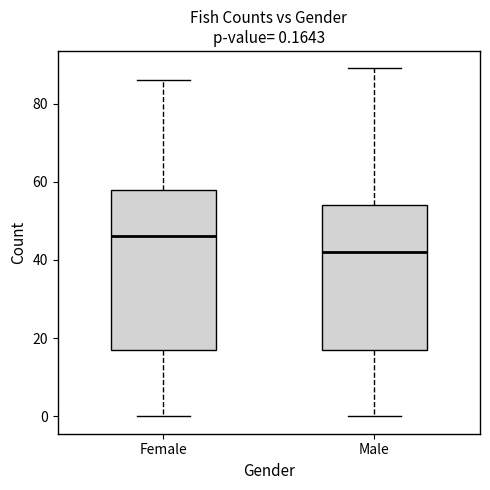

Which box's median line is the highest?

Female